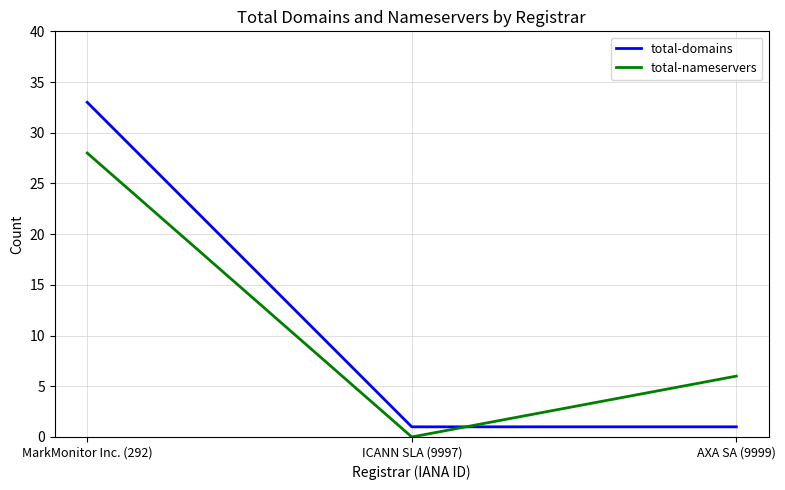

What is the difference between the maximum and minimum values in the total-domains series?

32